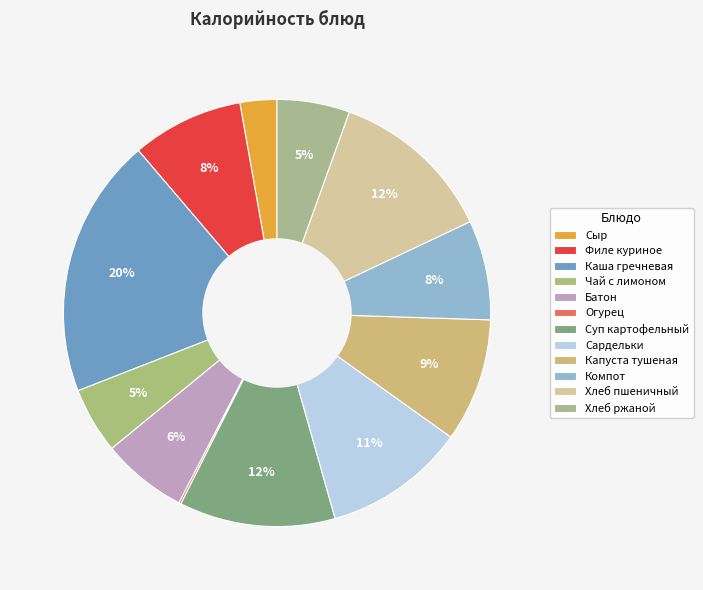

Which category has the smallest portion of the pie?

Огурец консервированный порционно